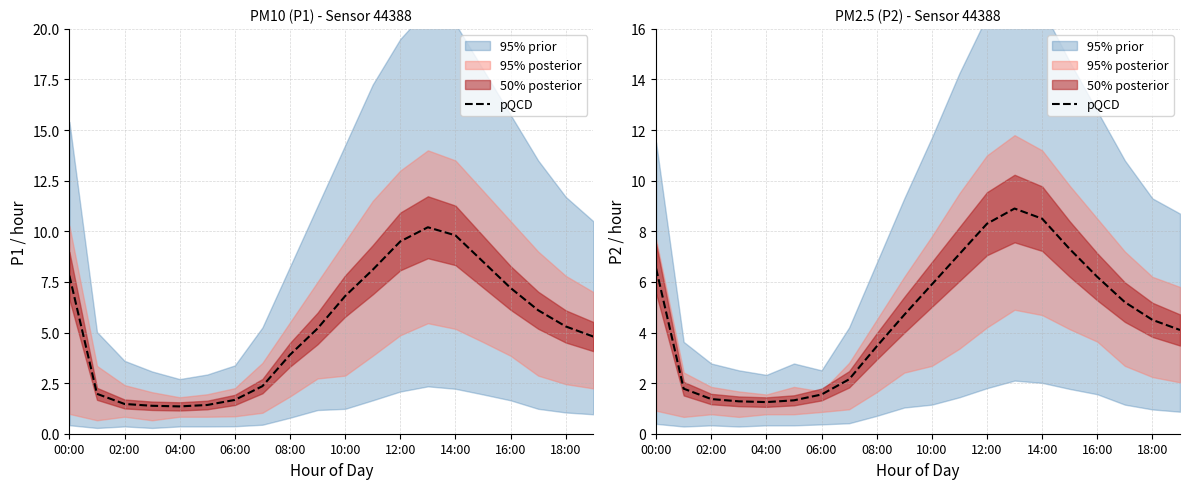

Is it true that the value at 17 is 5.2?

True